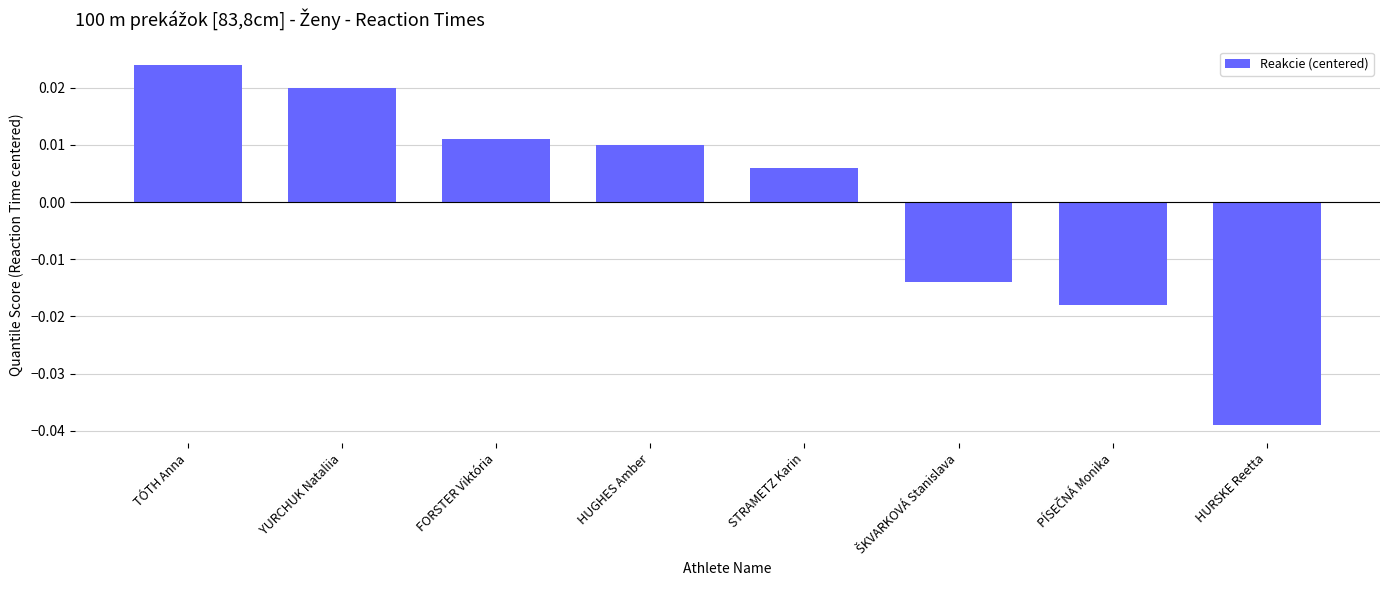

How many values are above zero?

5